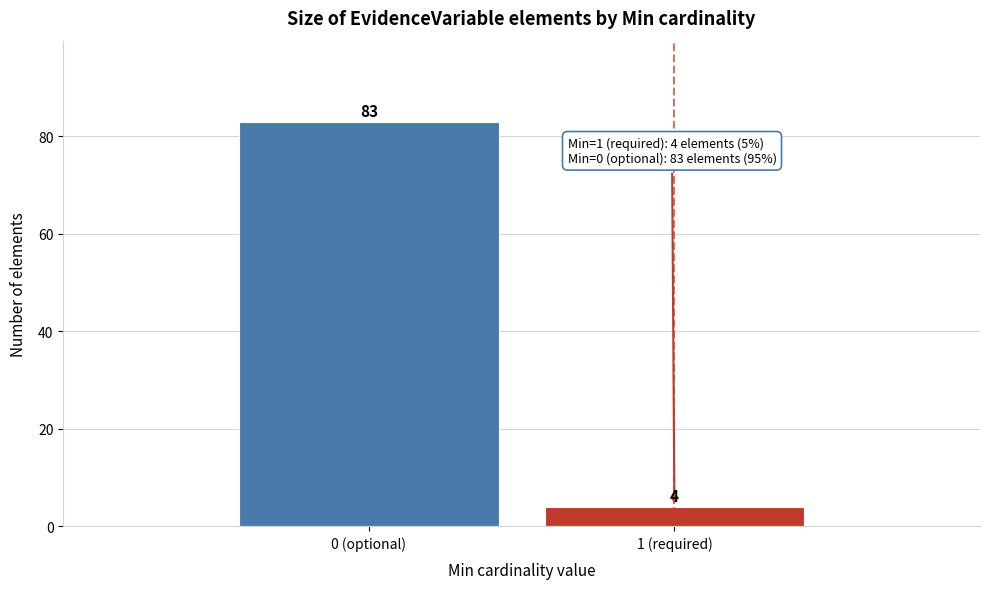

Reading right to left, transcribe all the data shown in this chart.

4	83